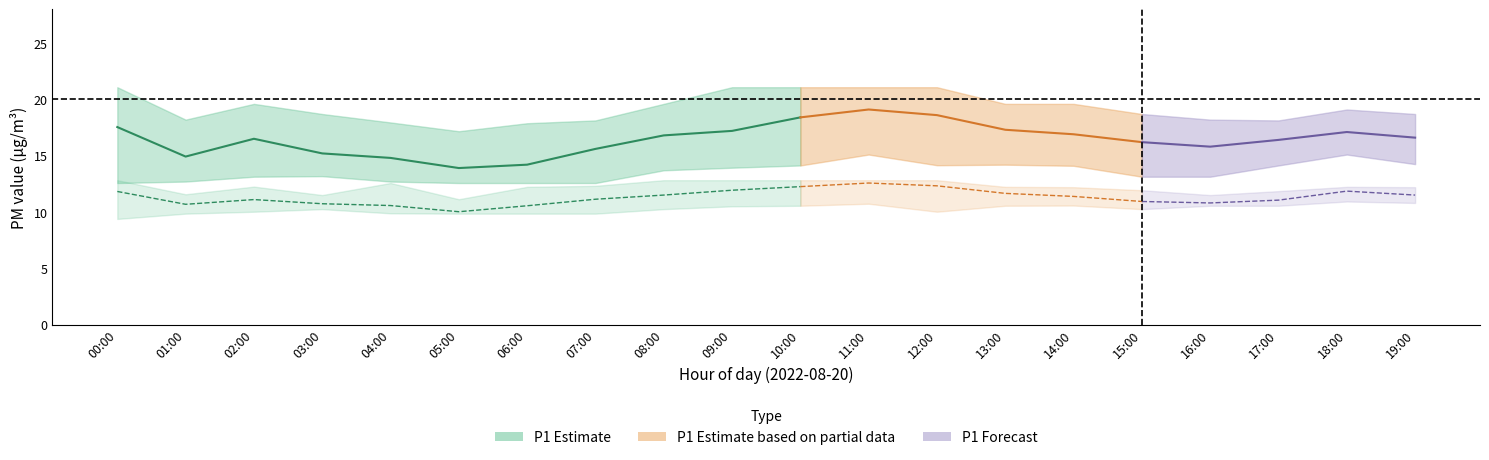

At which category does P1_upper reach its first local valley?

01:00